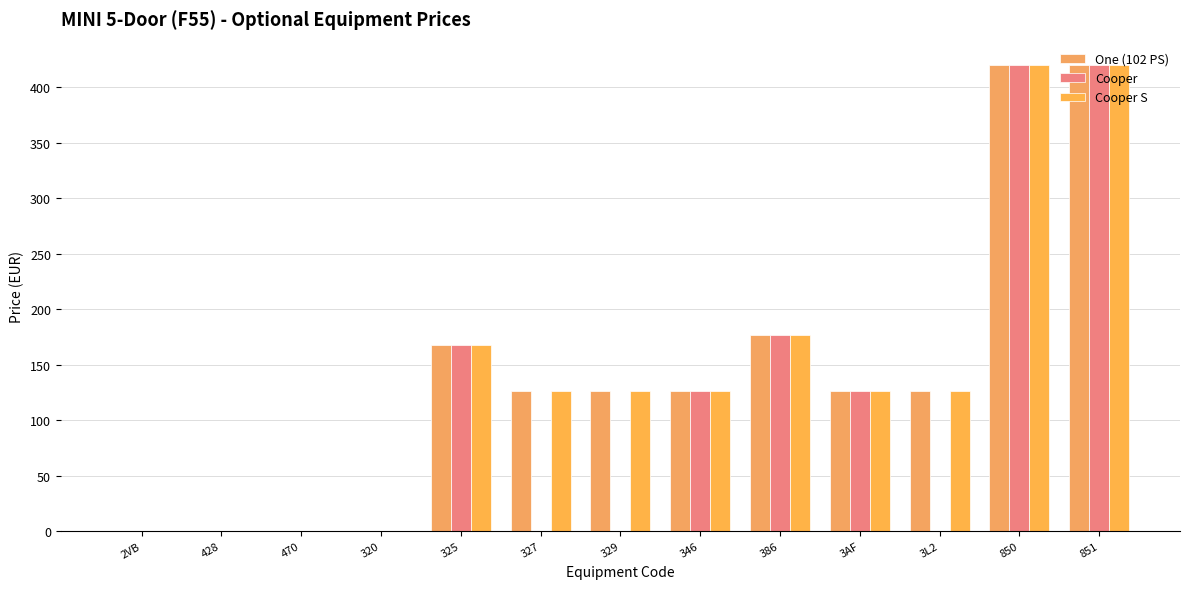

Which series changed the most between 428 and 325?

One (102 PS)